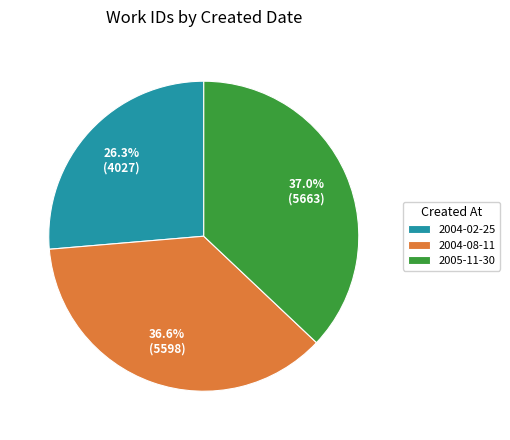

Which category has the smallest portion of the pie?

2004-02-25